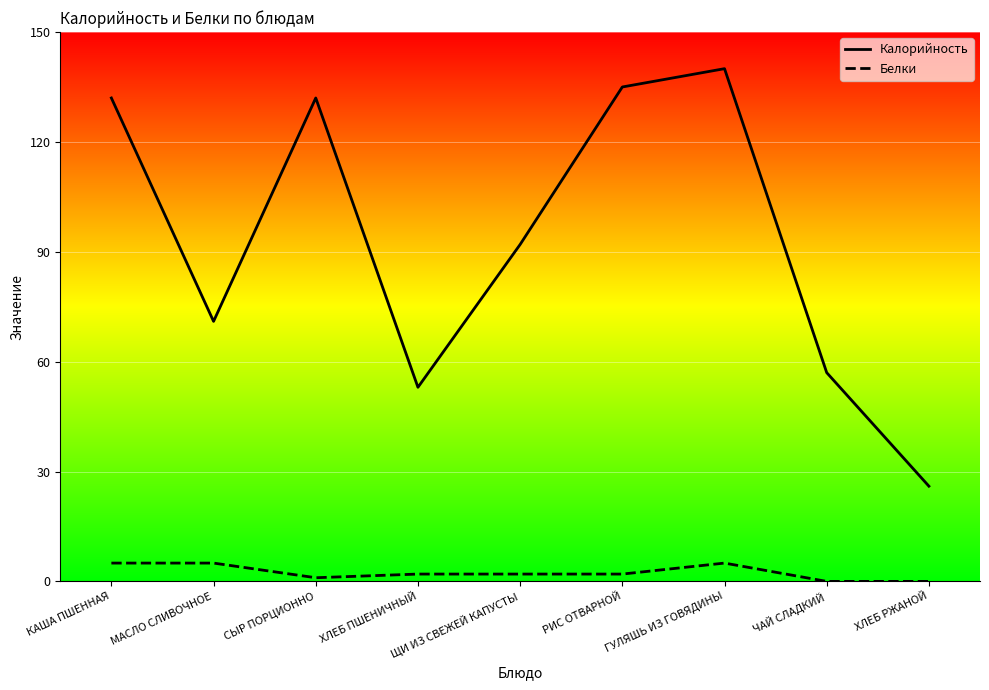

Which category has the lowest value in the Калорийность series?

ХЛЕБ РЖАНОЙ